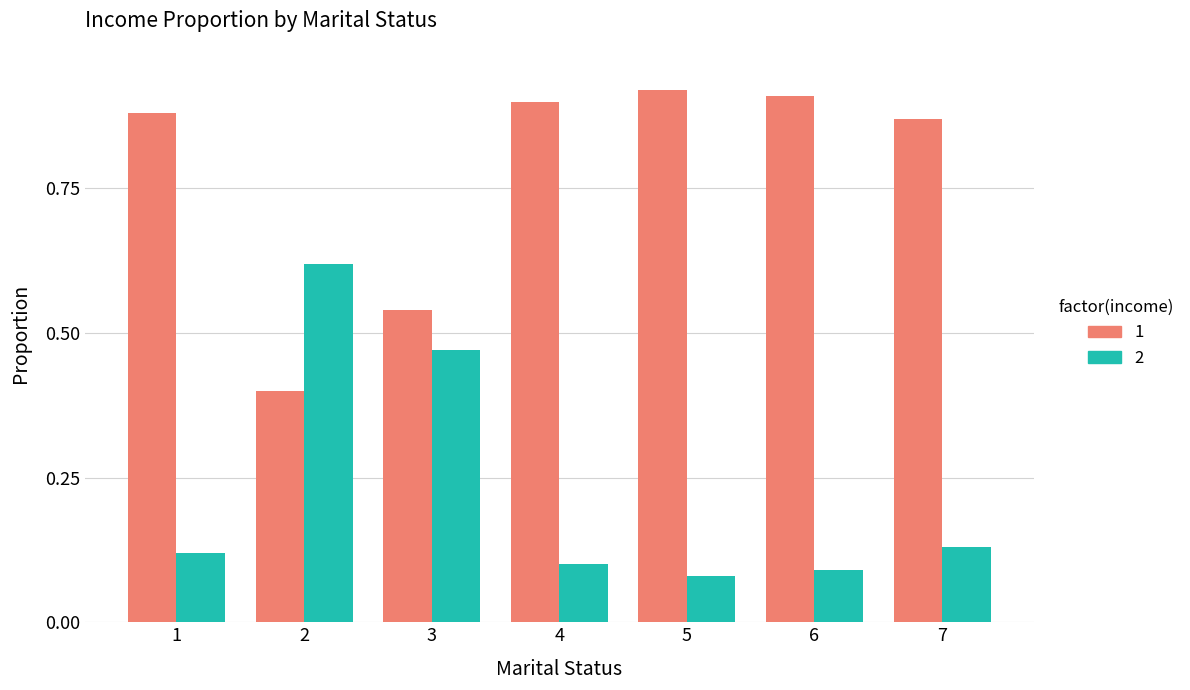

The value of 2 at 6 is 0.1. True or false?

True